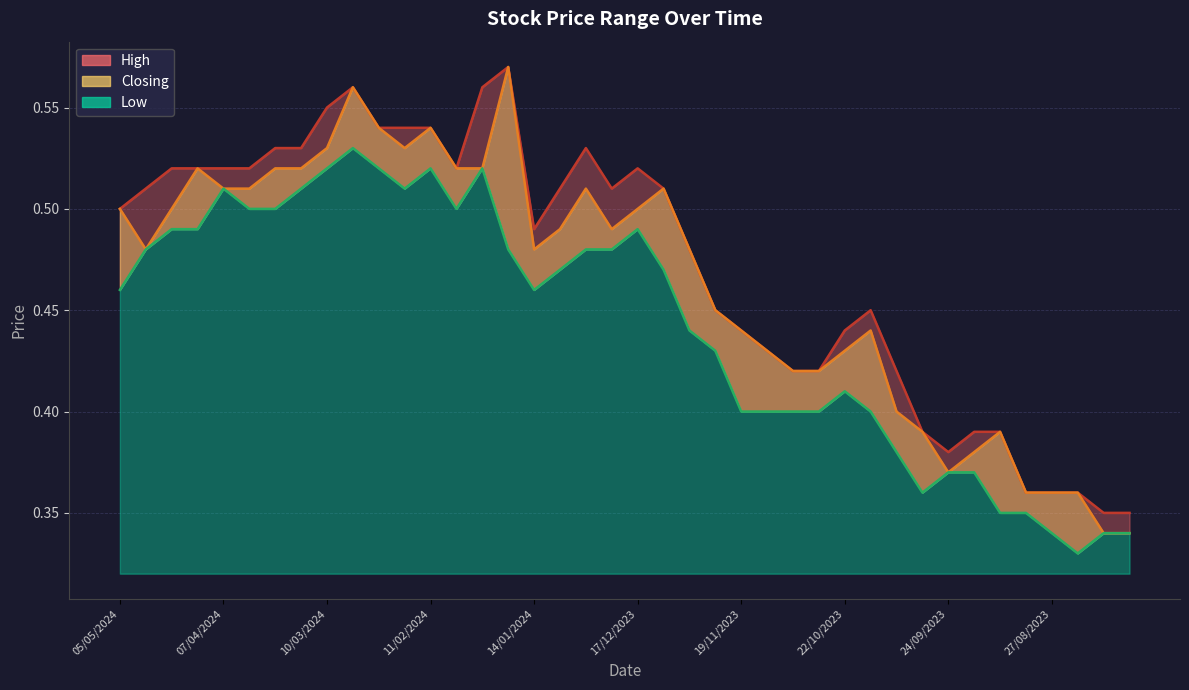

What is the label of the 30th point from the right?

25/02/2024